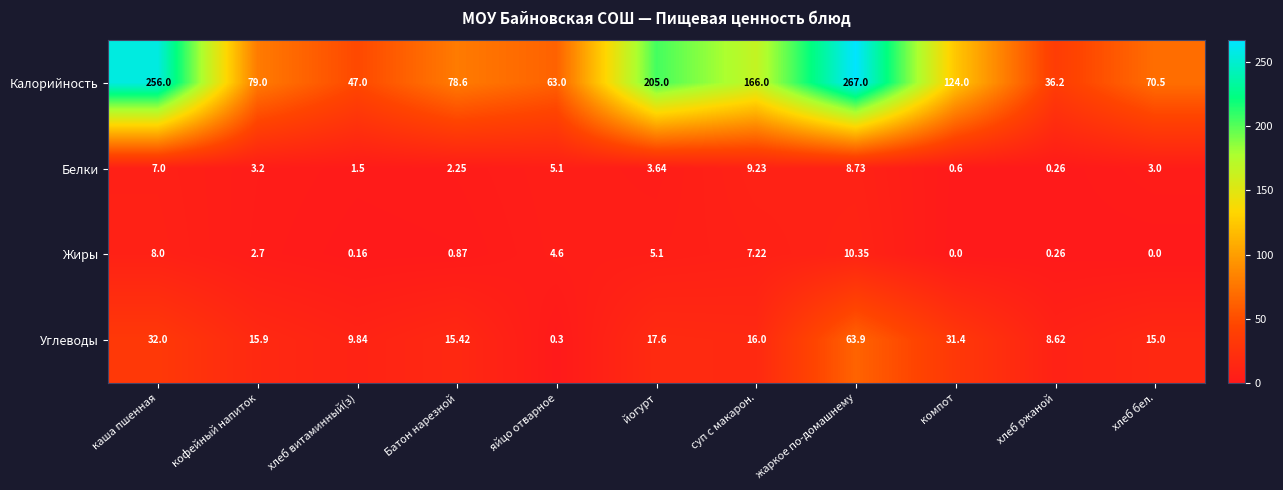

At which label does Белки first exceed 3?

каша пшенная